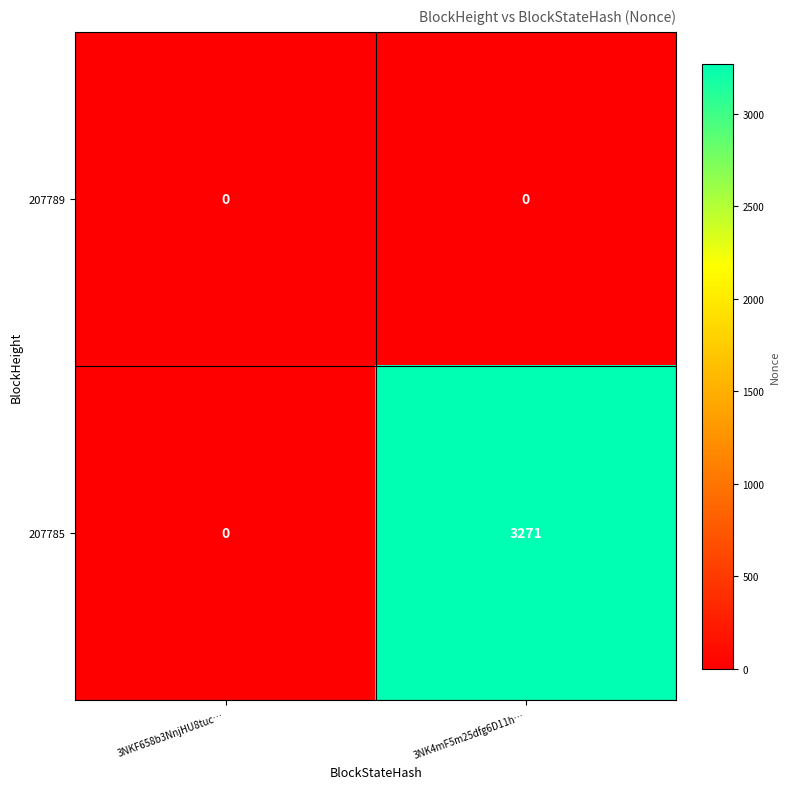

Rank the series by their average value, from highest to lowest.

207785, 207789